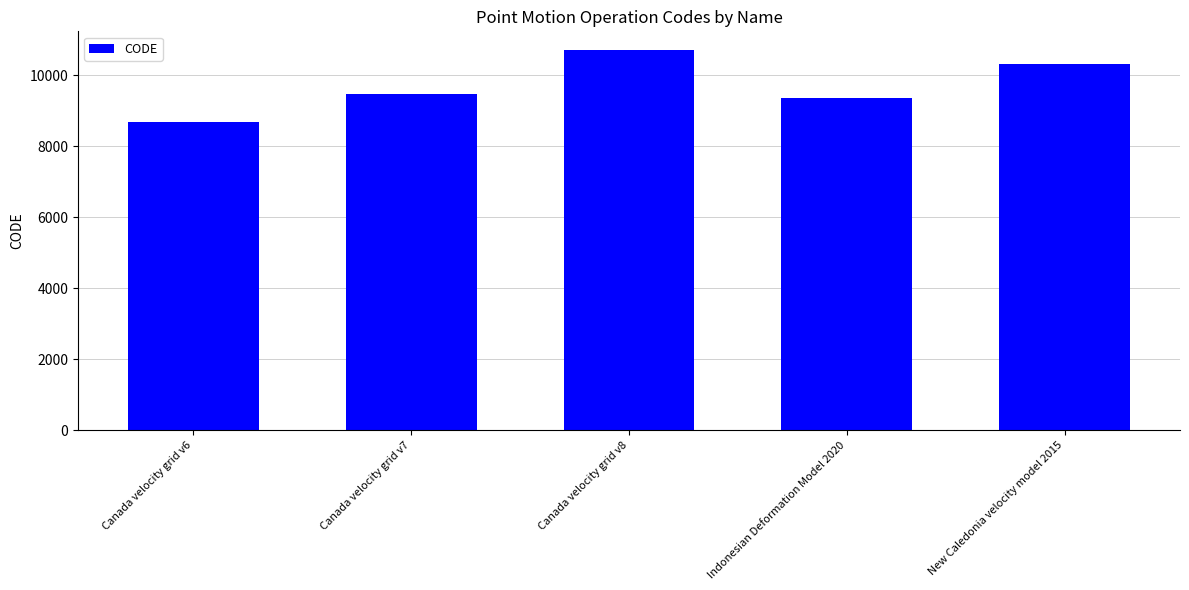

Which label corresponds to the smallest value in the chart?

Canada velocity grid v6